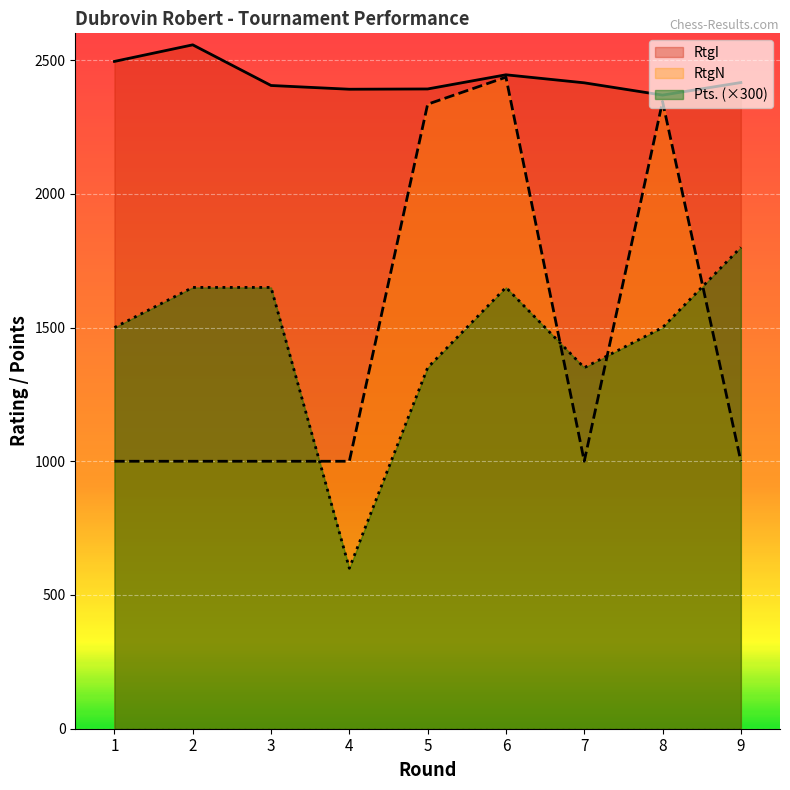

Which series has the largest total across all categories?

RtgI